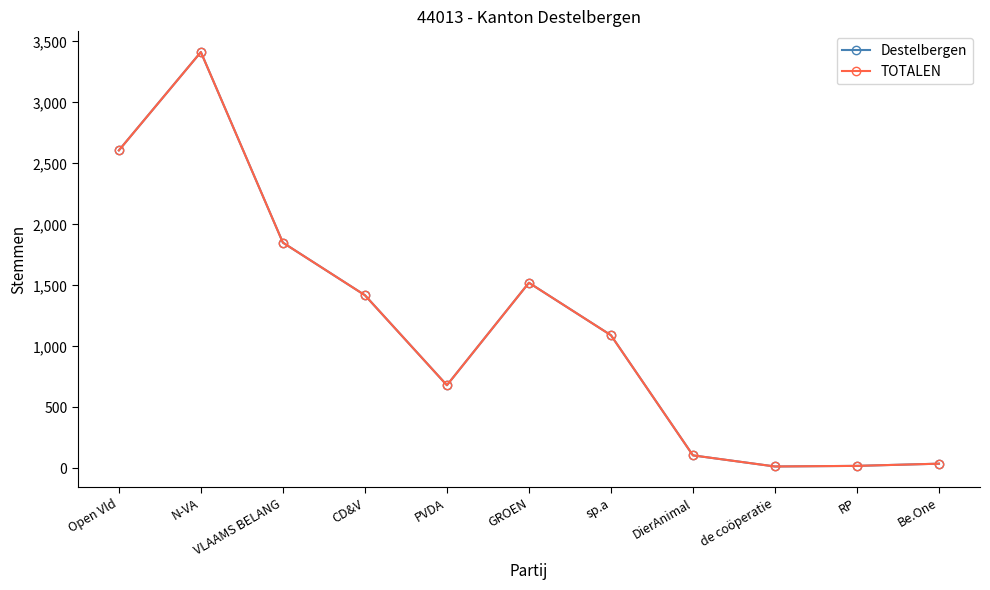

True or false: TOTALEN and Destelbergen cross at least once.

False